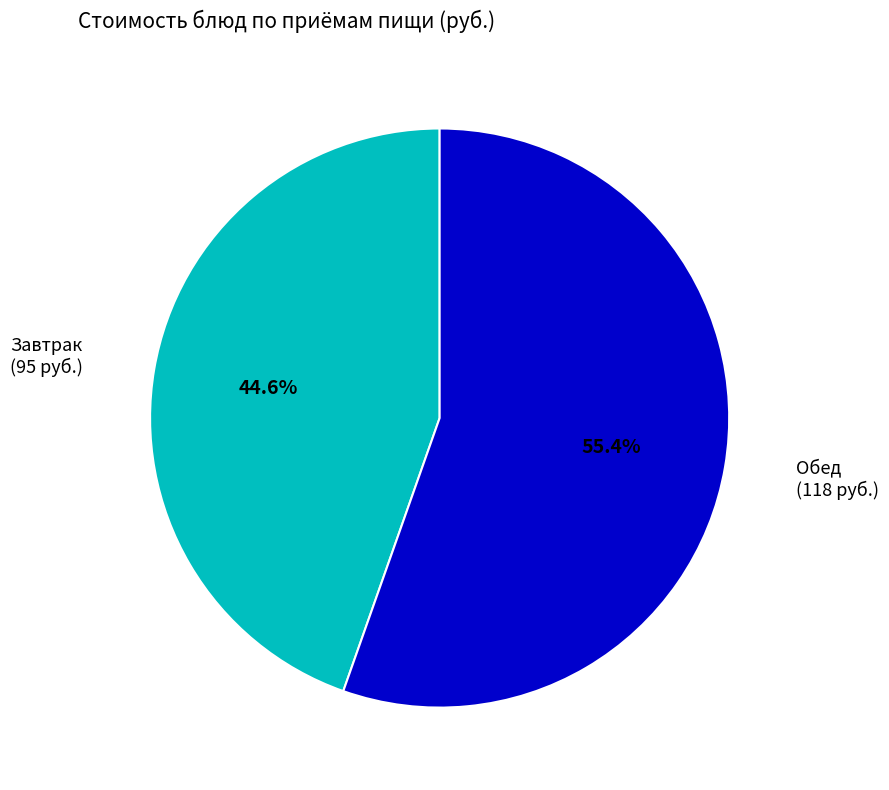

Is there any slice that represents more than half of the pie?

Yes